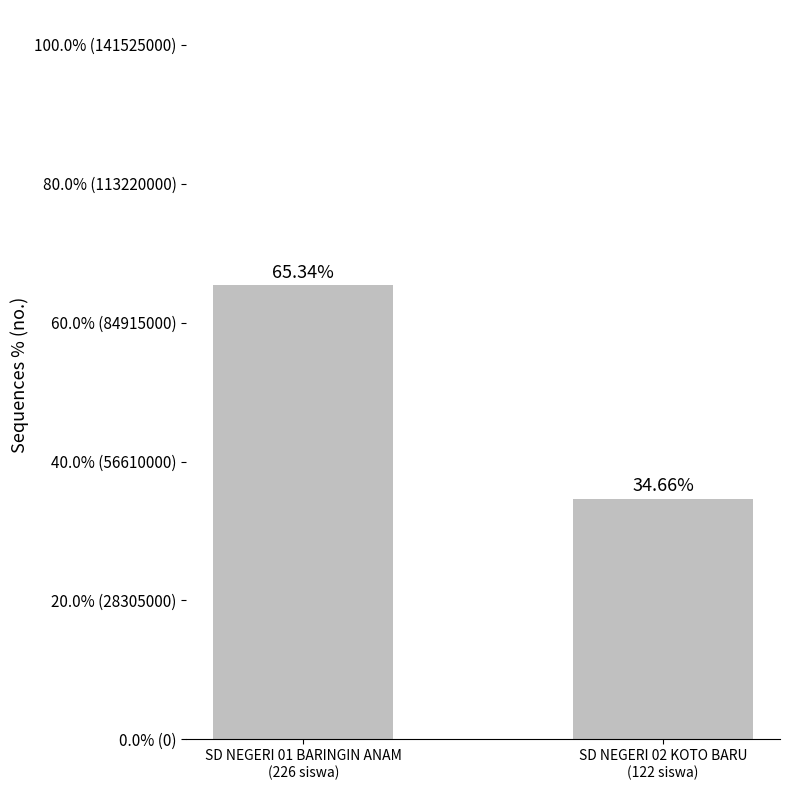

Rank the categories by value from lowest to highest.

SD NEGERI 02 KOTO BARU
(122 siswa), SD NEGERI 01 BARINGIN ANAM
(226 siswa)